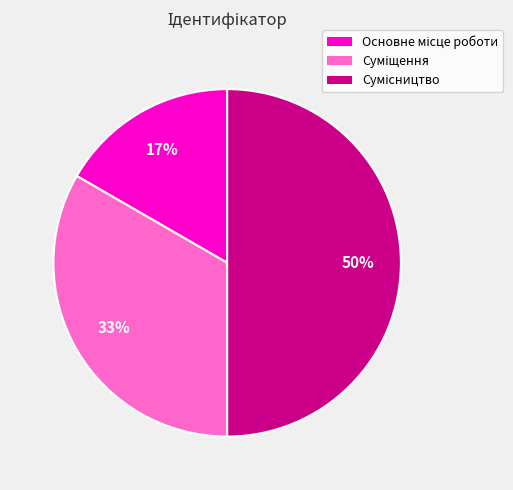

To the nearest percent, what is the difference between the largest and smallest slice percentages?

33%